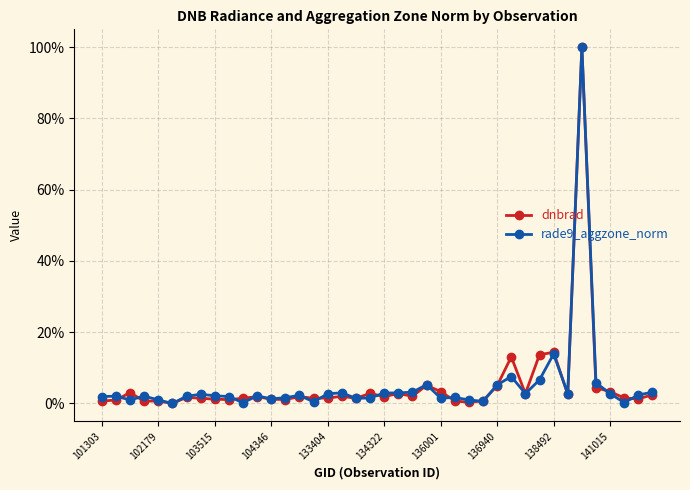

What is the maximum value shown in the chart?

100.0